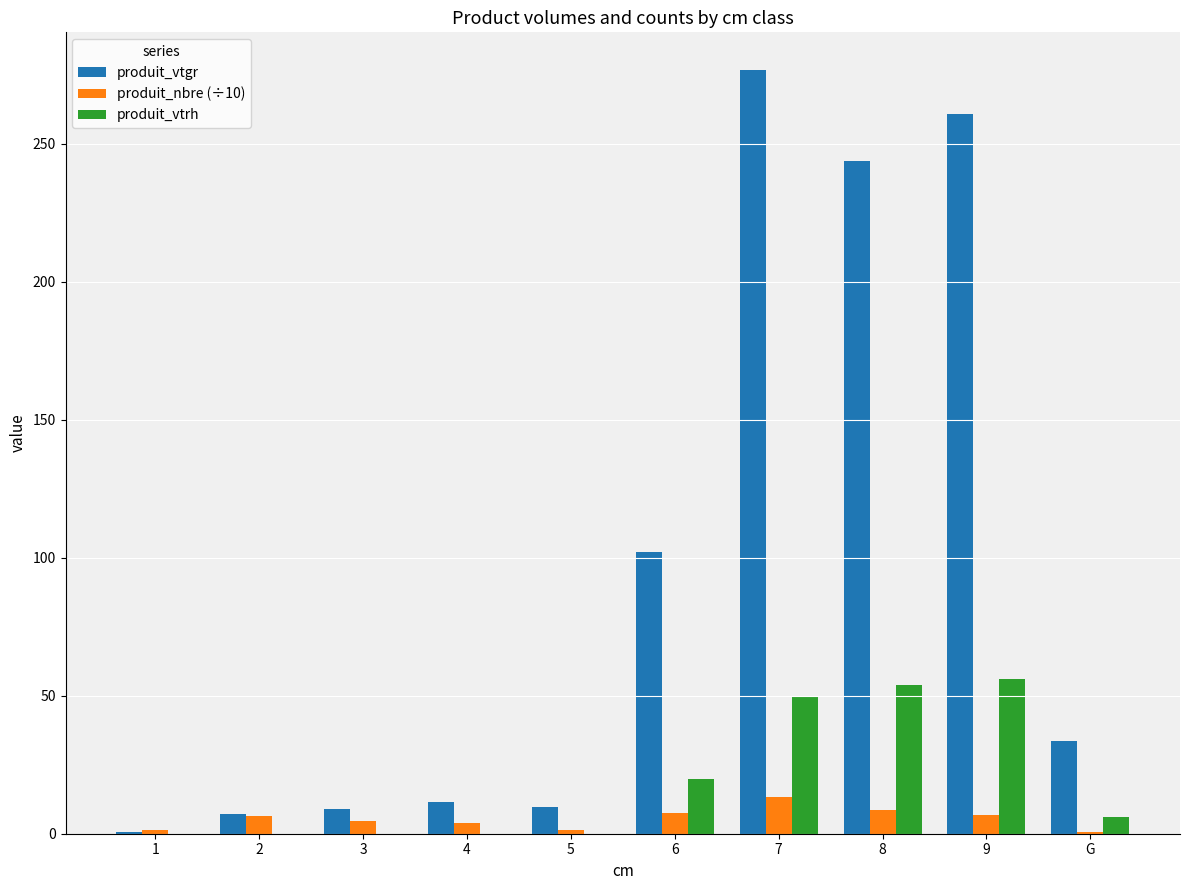

Which series has the largest total across all categories?

produit_vtgr